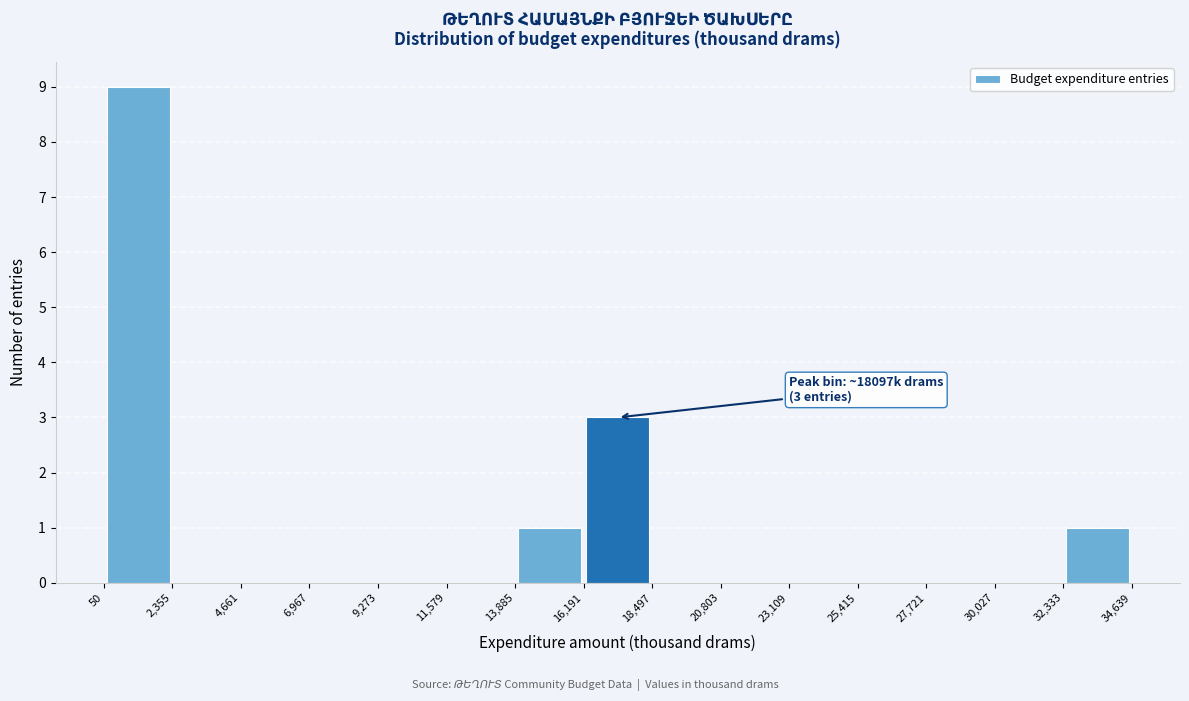

Over which range of the x-axis is the bar tallest?

50 to 2,355